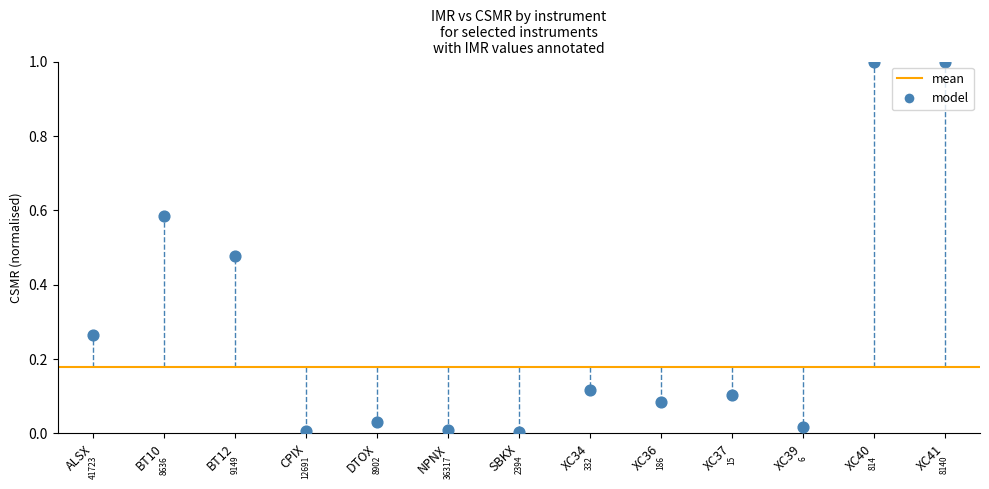

What is the range of Y values (max minus min)?

1.0